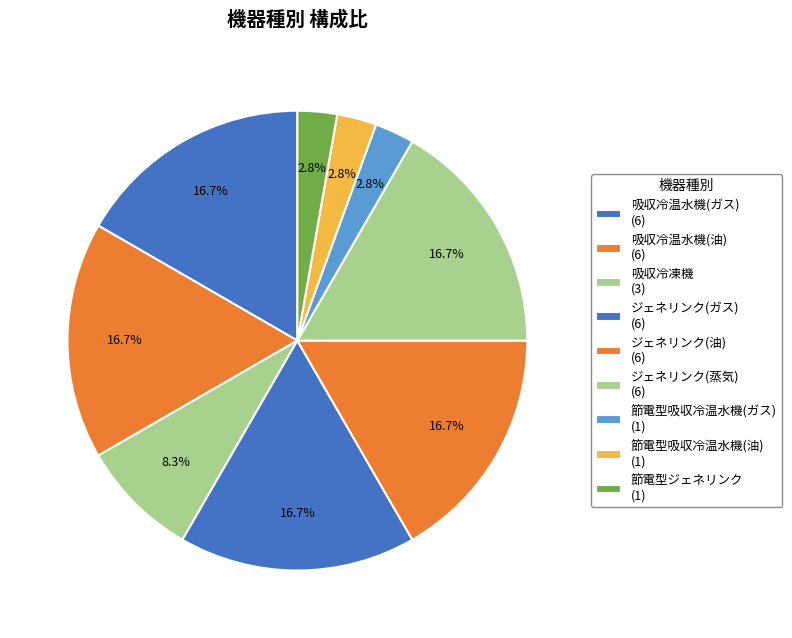

True or false: 吸収冷凍機 accounts for 8% of the total.

True